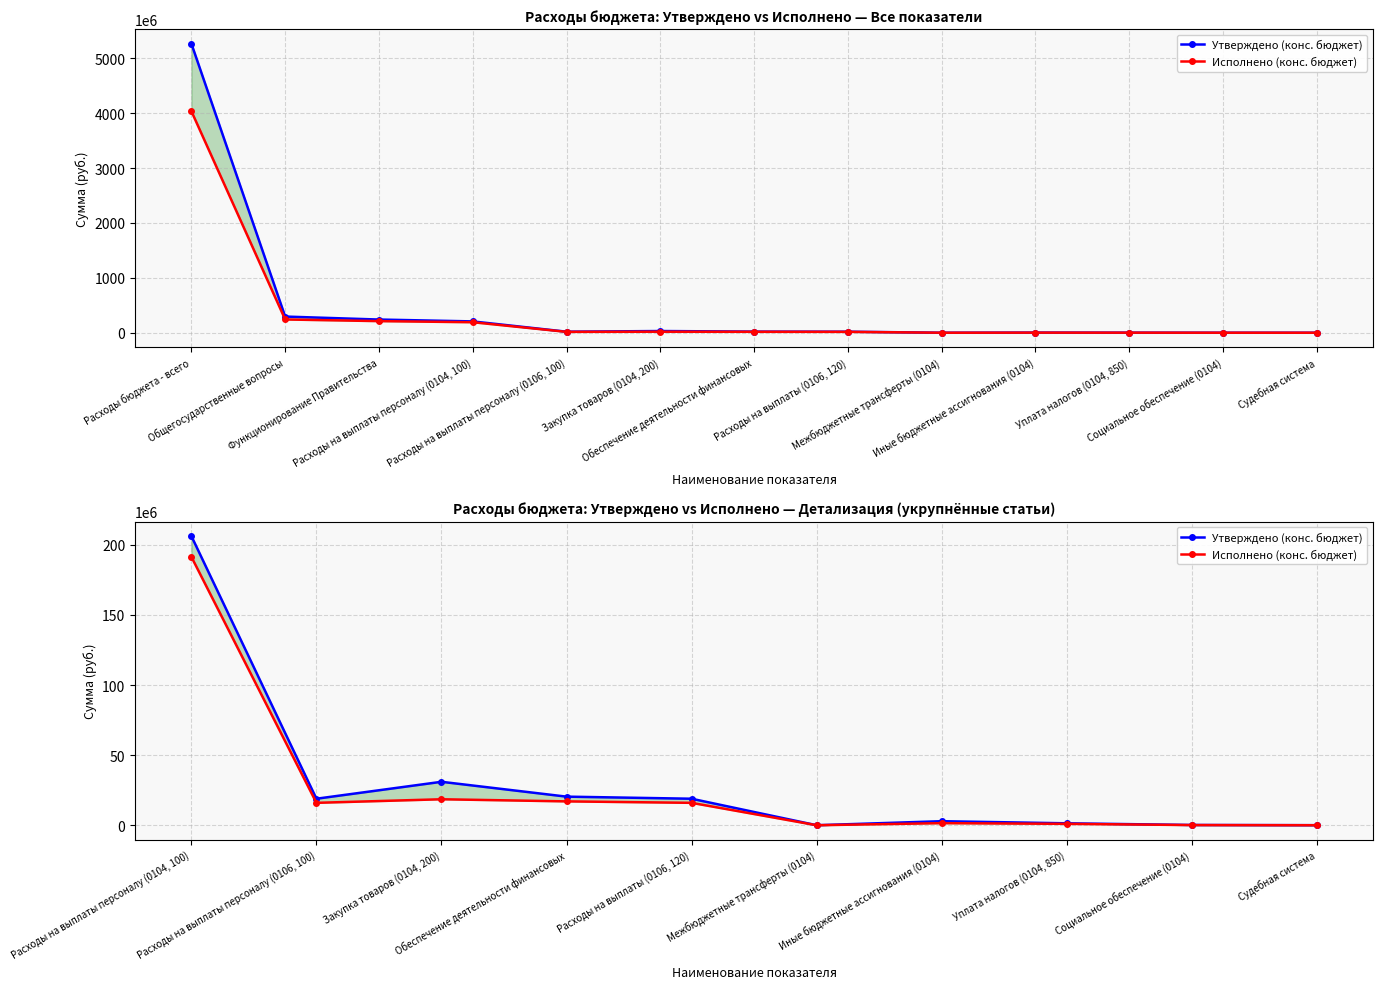

In Исполнено (конс. бюджет), how many points are higher than both neighbors (excluding endpoints)?

2